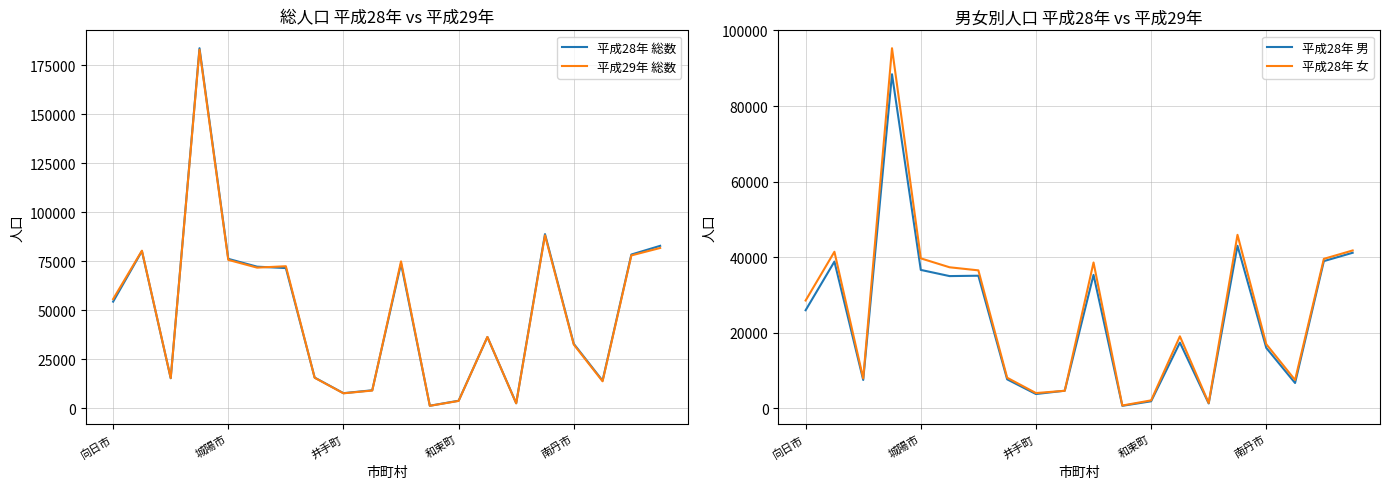

Is the value of 平成28年 男 at 16 greater than the value of 平成28年 女 at 6?

No